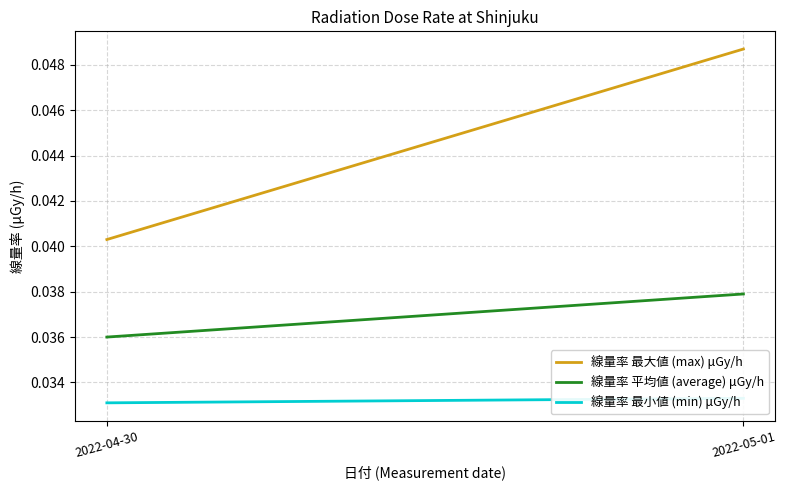

Which series has the largest total across all categories?

線量率 最大値 (max) μGy/h